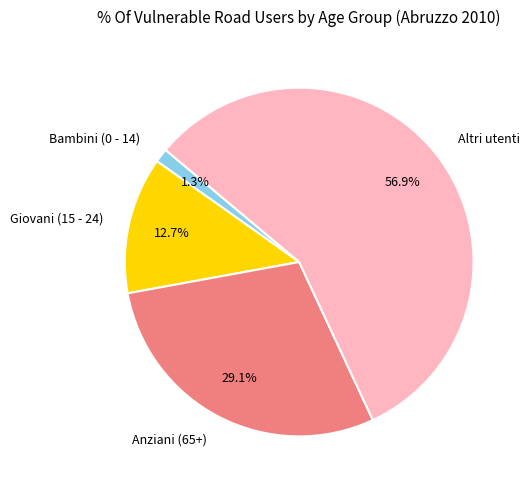

Which slice represents more than half of the pie?

Altri utenti